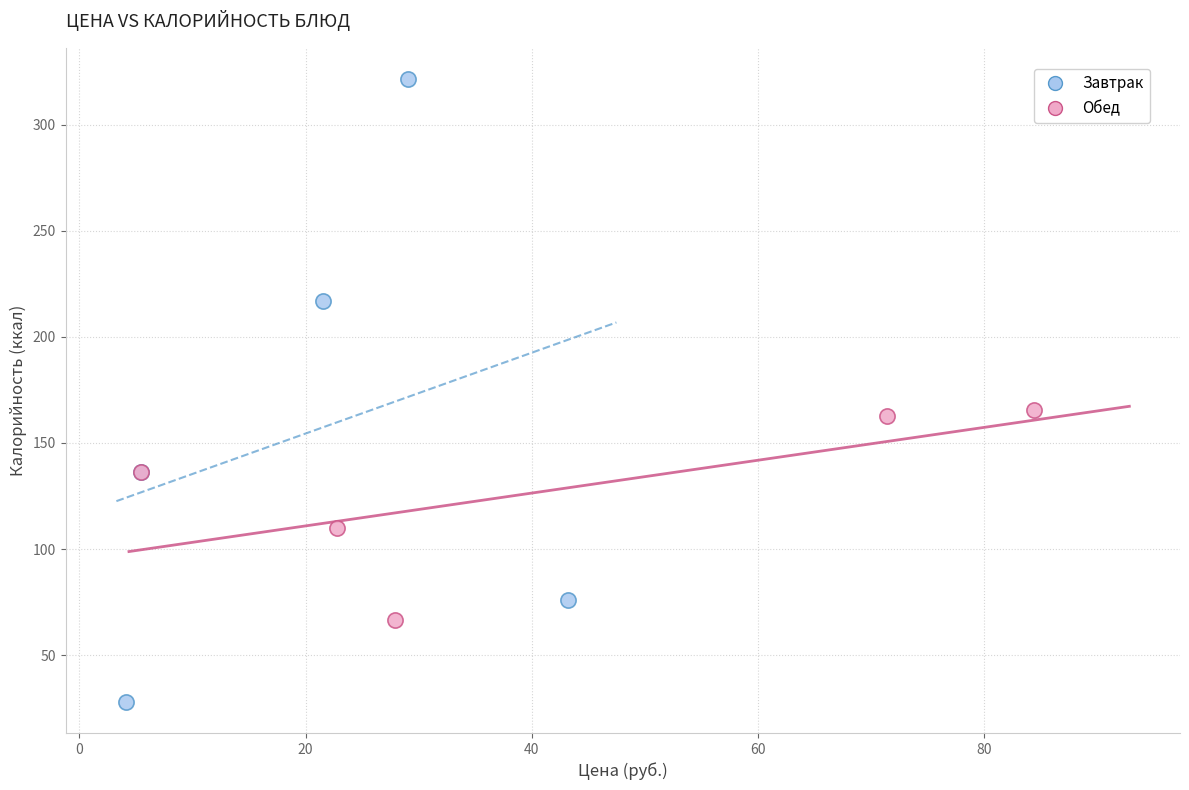

What are all the series names shown in the legend?

Завтрак, Обед